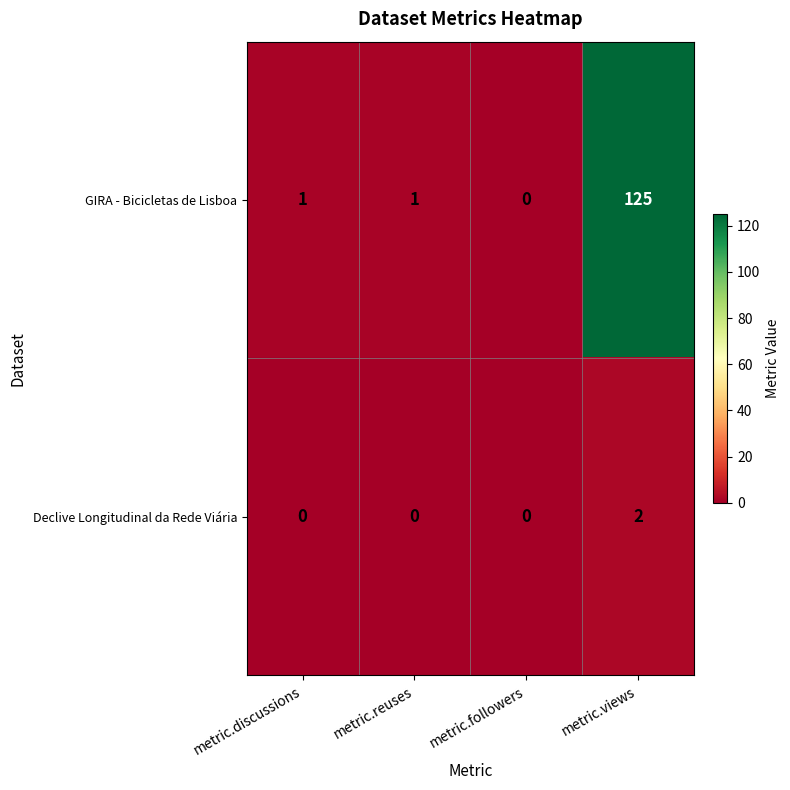

At which label does GIRA - Bicicletas de Lisboa reach its minimum?

metric.followers